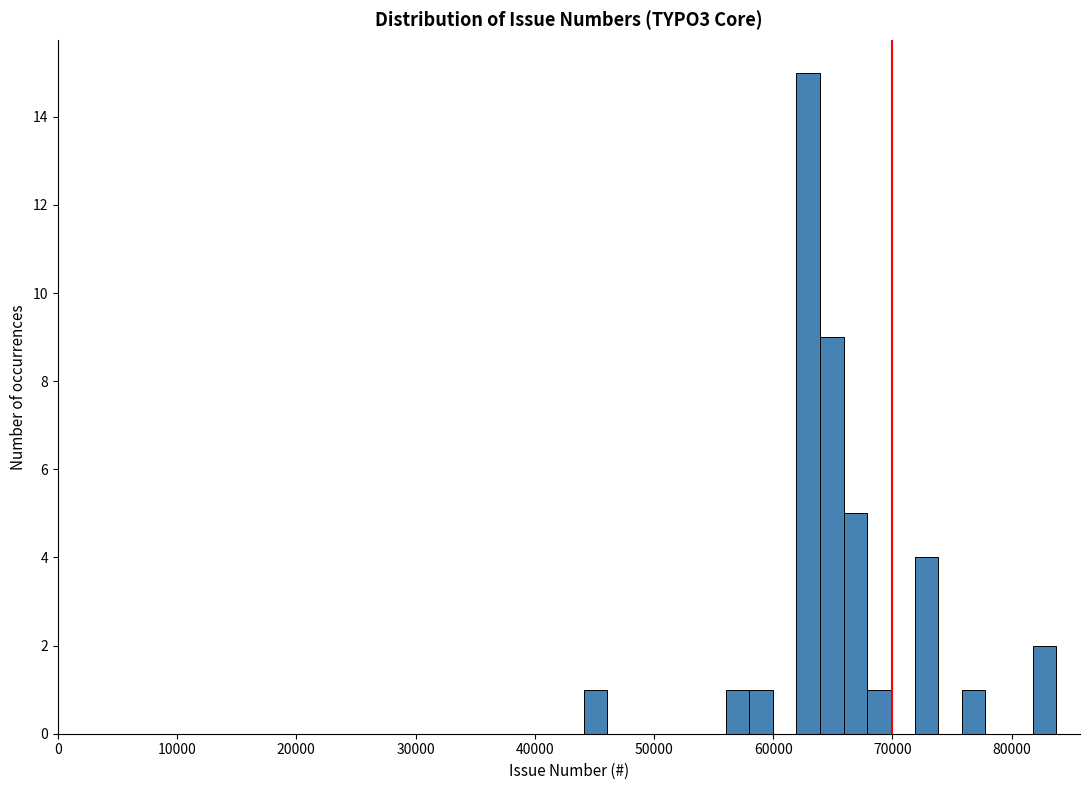

Read against the x-axis, roughly where is the centre of the tallest bar?

63000